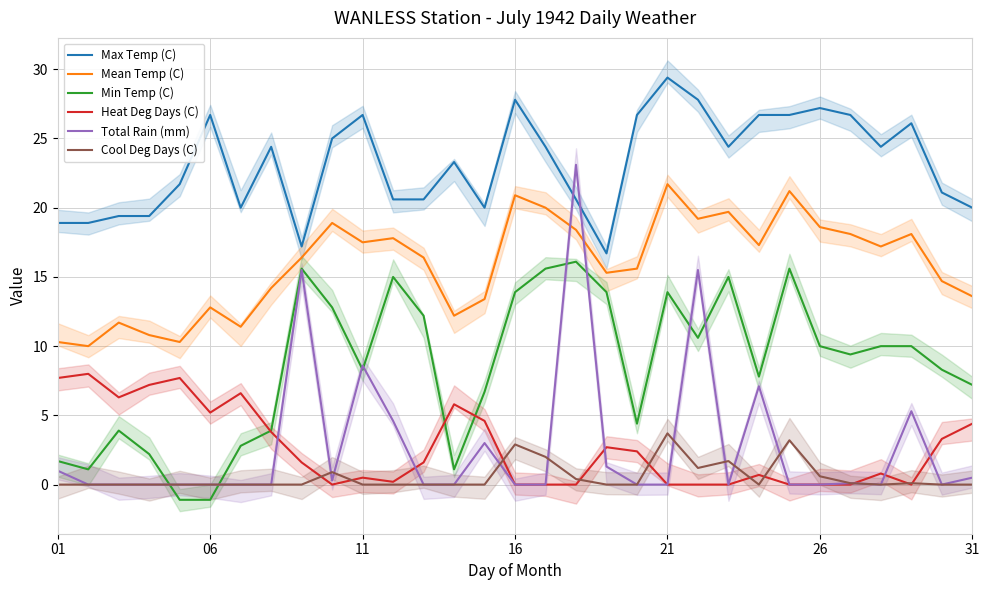

True or false: Mean Temp (C) and Min Temp (C) cross at least once.

False